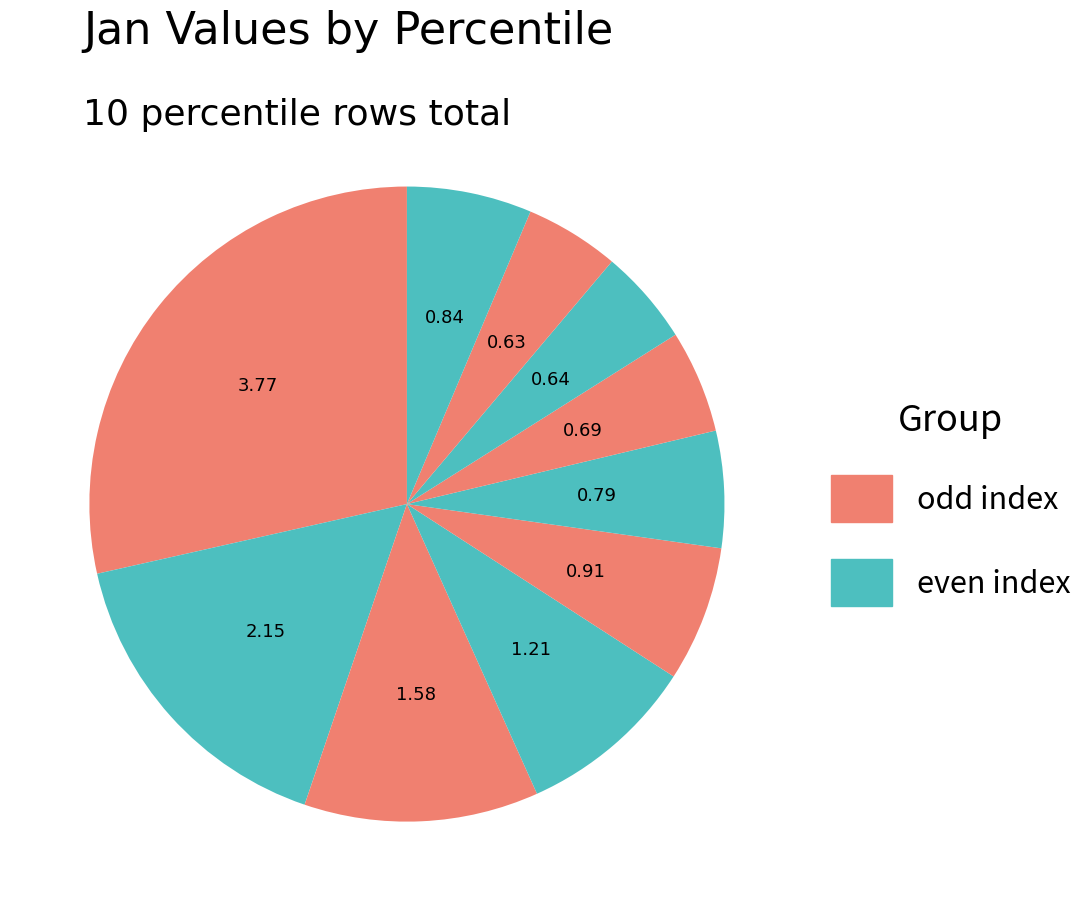

How many slices are in this pie chart?

10